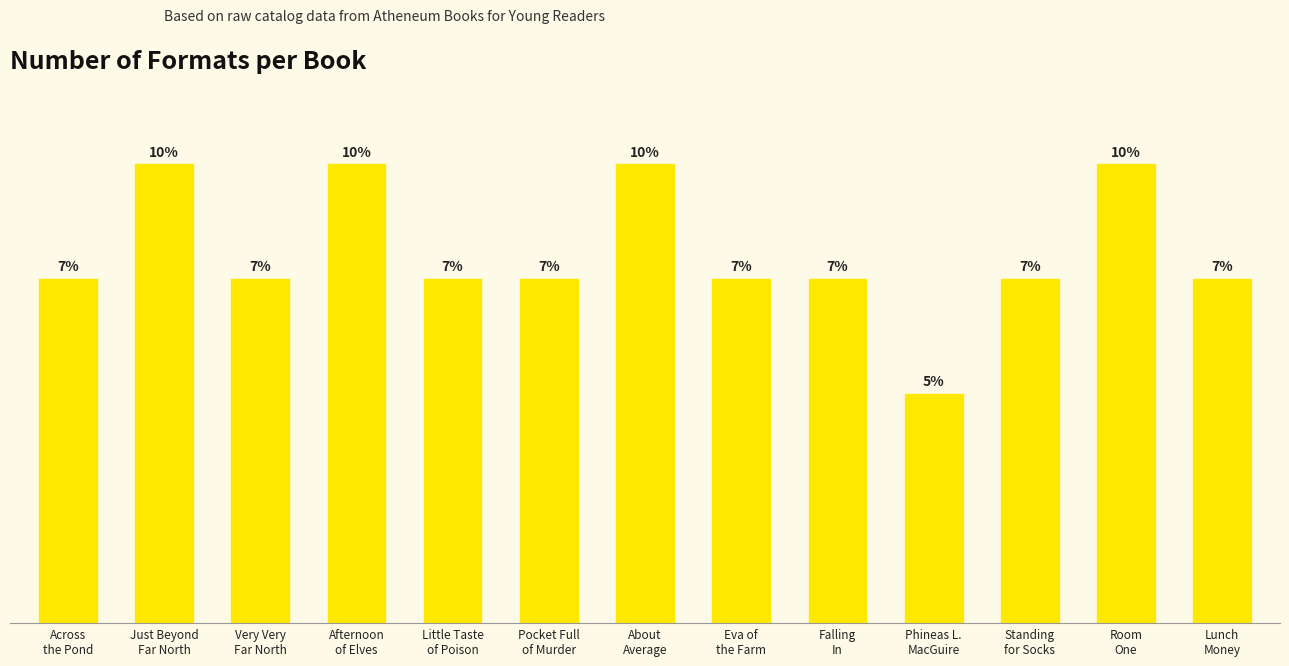

At which category does the chart reach its minimum across all series?

Phineas L.
MacGuire